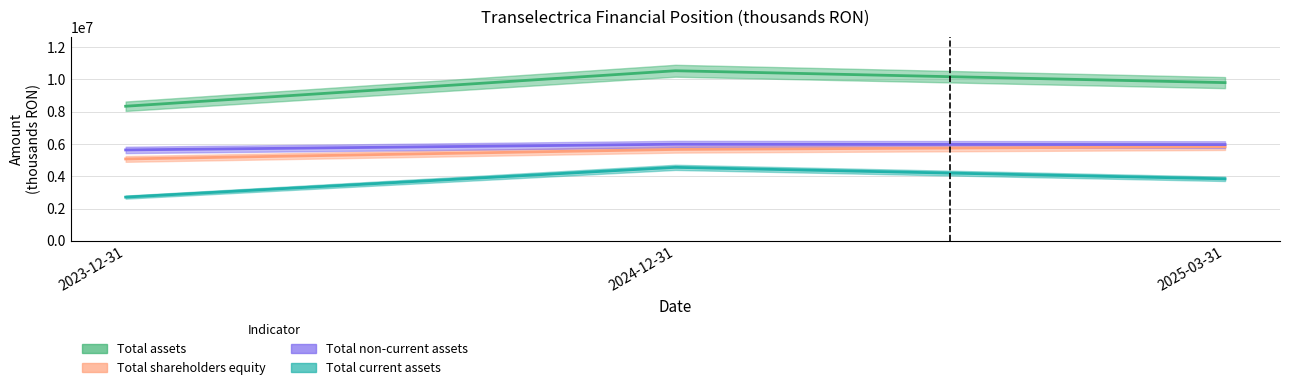

The Total non-current assets series shows 8035063 at 2023-12-31. True or false?

False